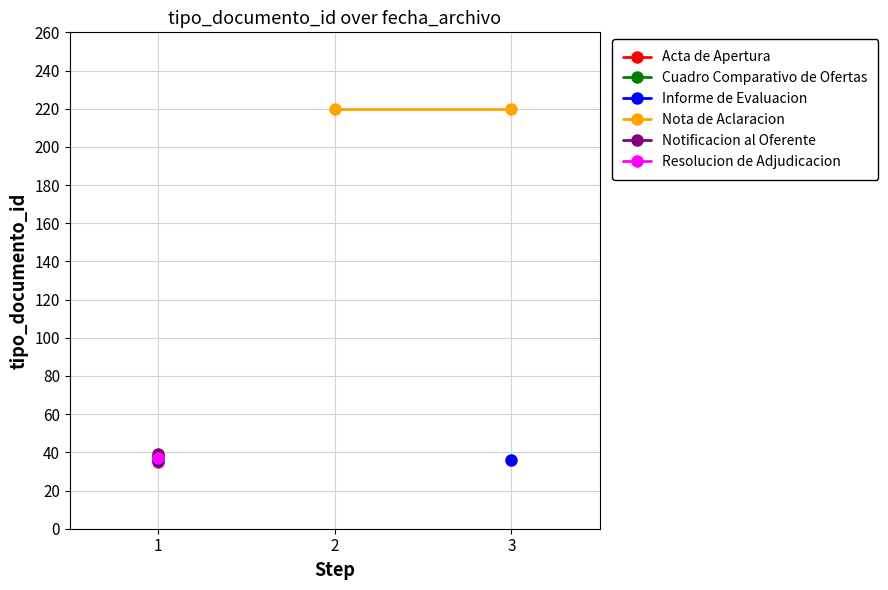

How many lines are shown in the chart?

6